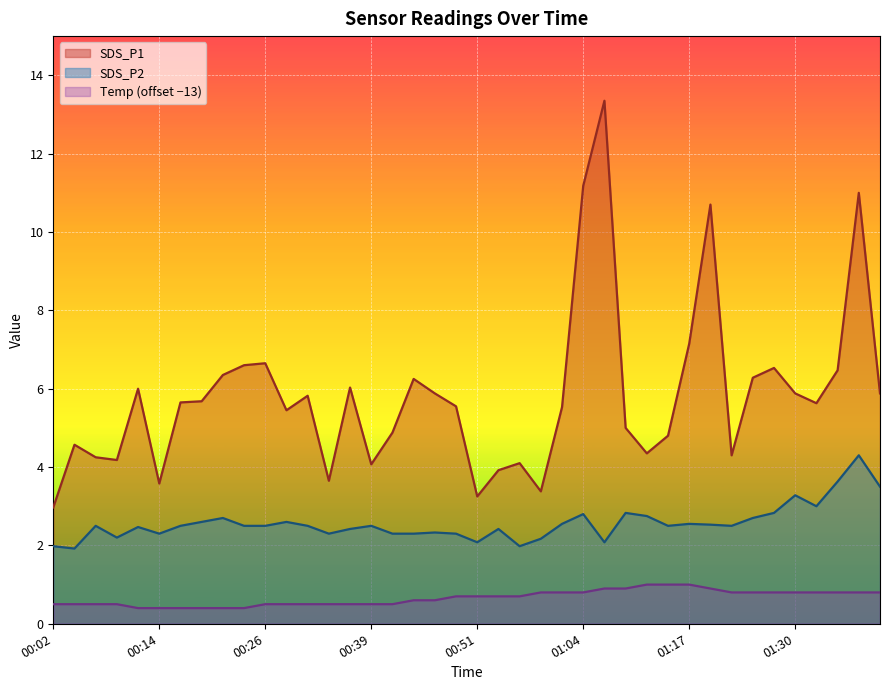

True or false: Temp has more than 1 interior local peaks.

False